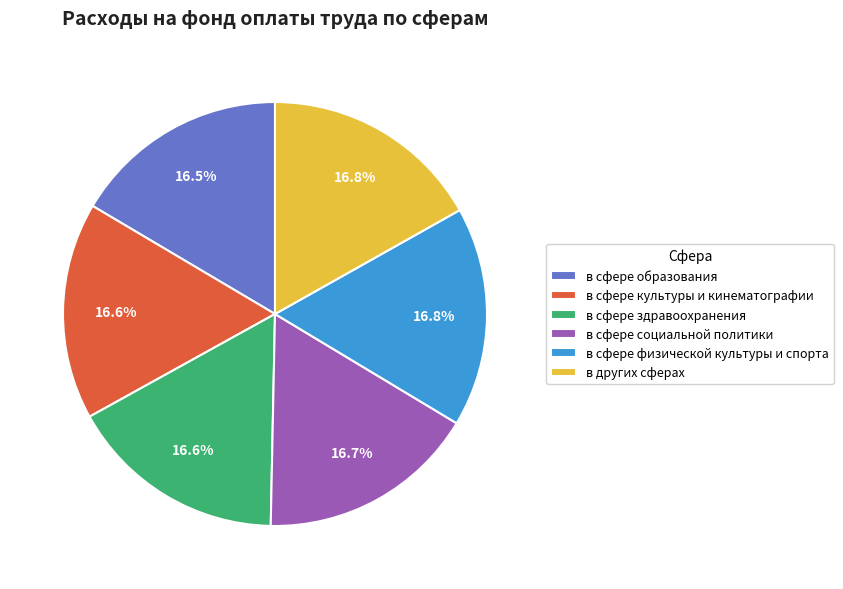

How many slices are in this pie chart?

6